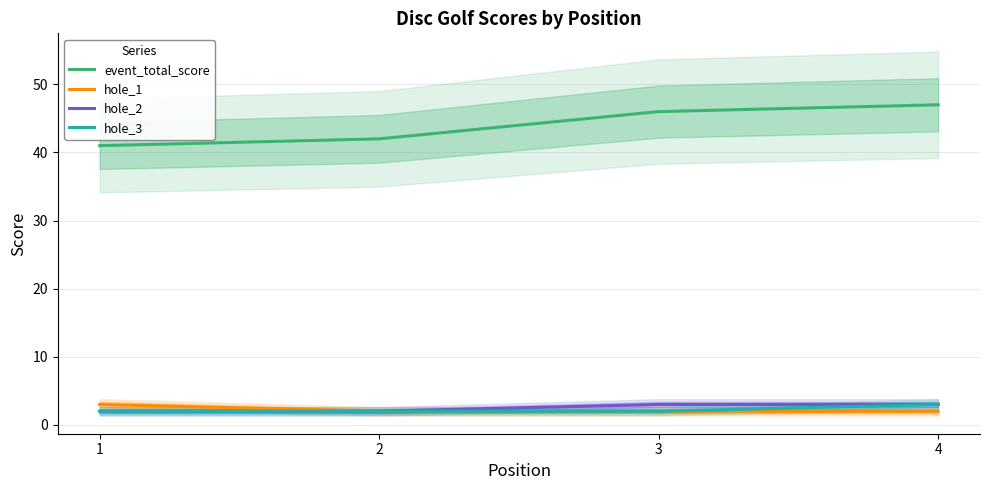

What are all the series names shown in the legend?

event_total_score, hole_1, hole_2, hole_3